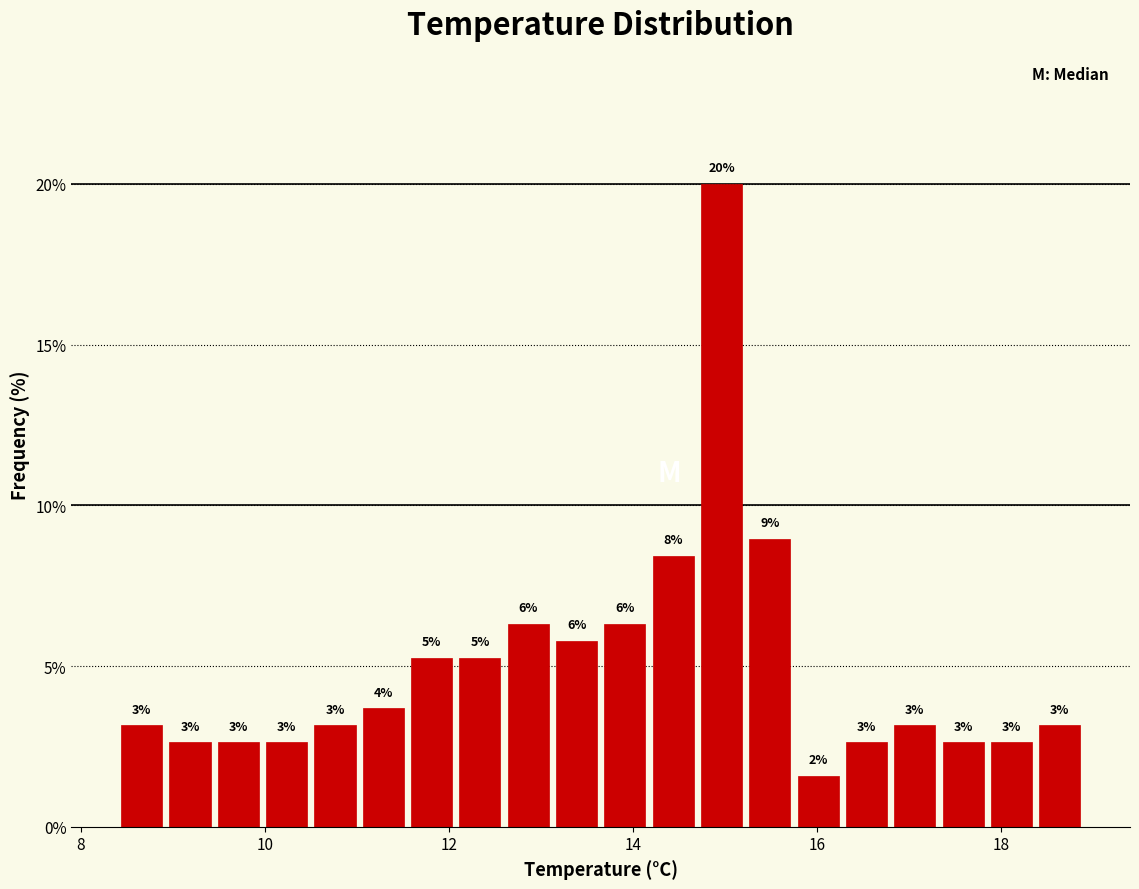

Around what value on the x-axis is the tallest bar? Give the approximate position of its centre, as read against the axis.

15.0